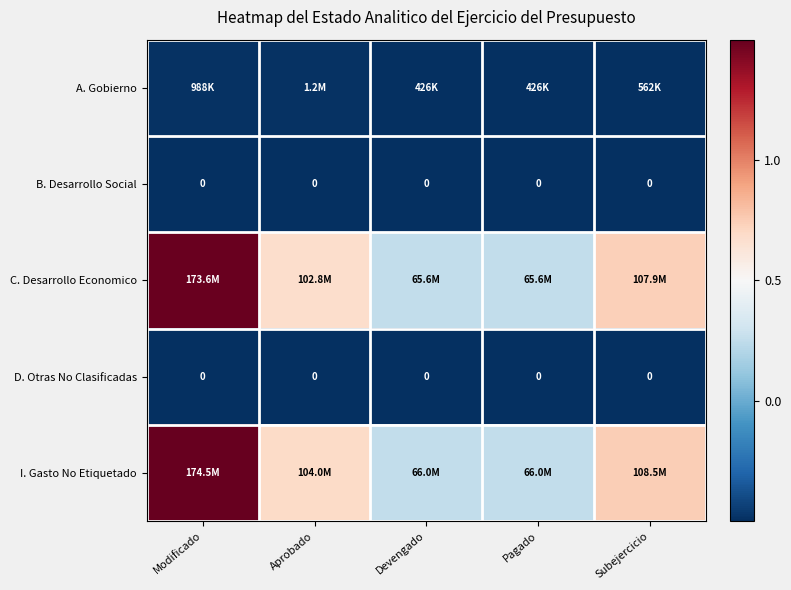

Which series has the largest total across all categories?

I. Gasto No Etiquetado